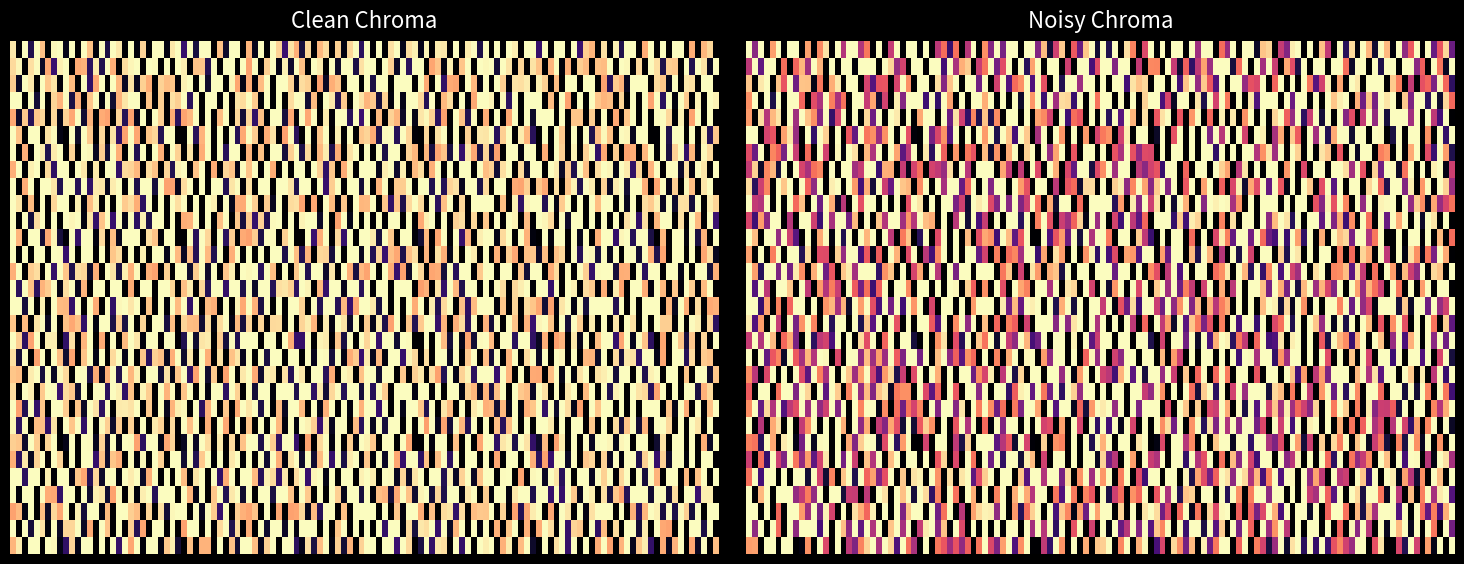

What is the sum of all 18321 values?

12